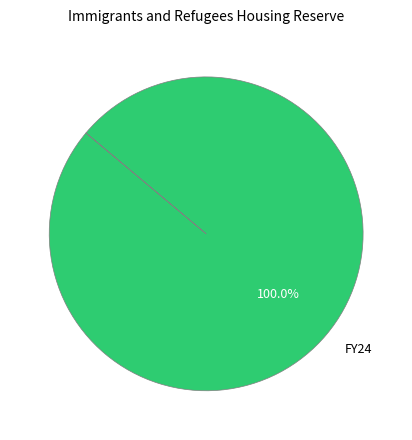

To the nearest percent, what percentage of the pie is FY24?

100%